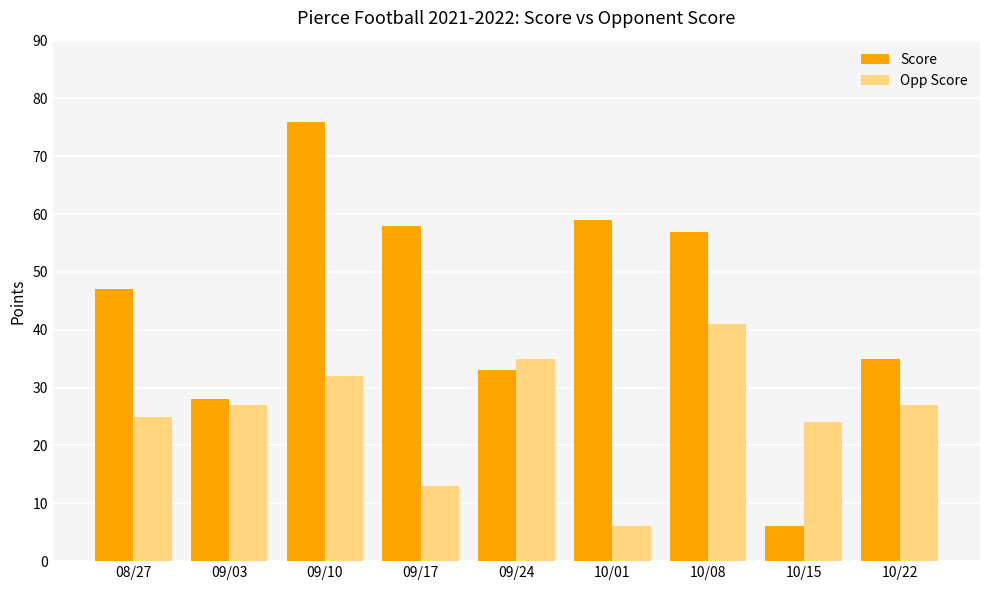

What is the greatest value displayed?

76